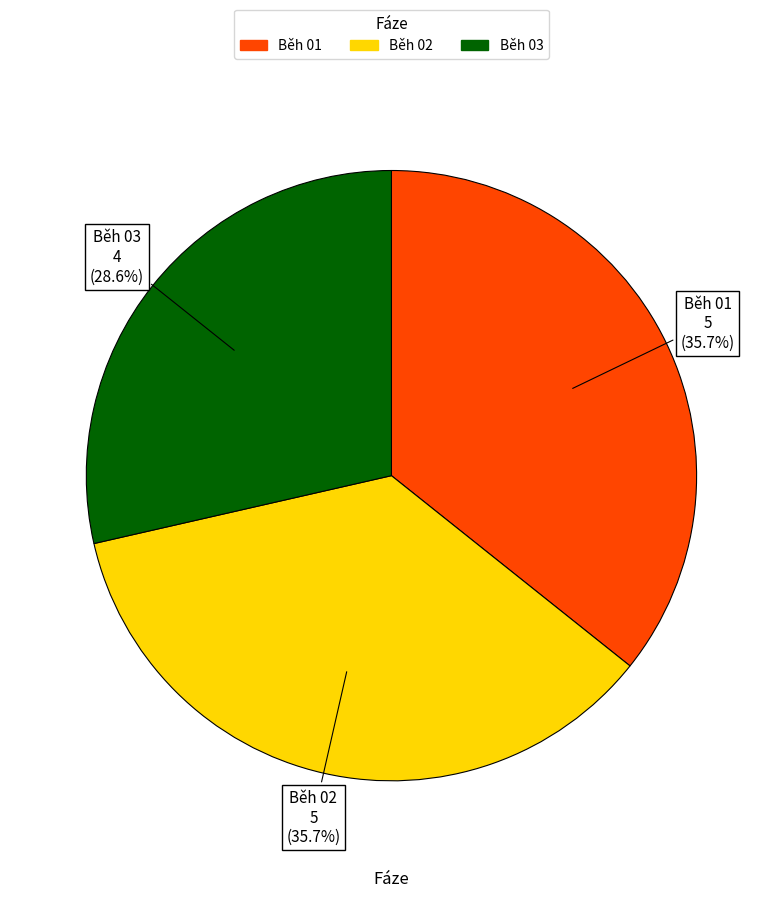

True or false: Běh 03 accounts for 41% of the total.

False